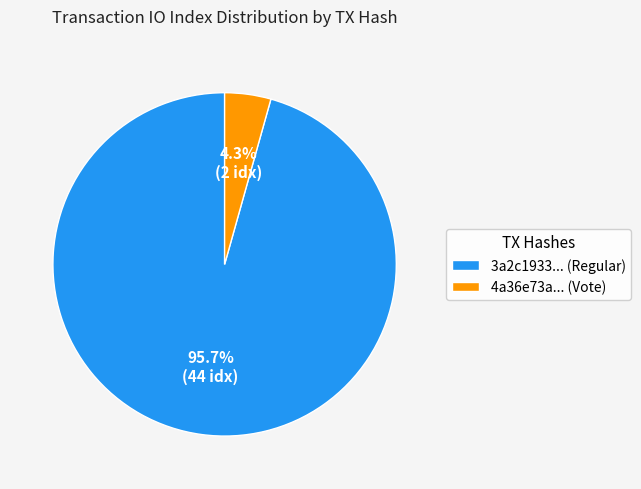

What percentage is NOT represented by 3a2c1933... (Regular)?

4.3%